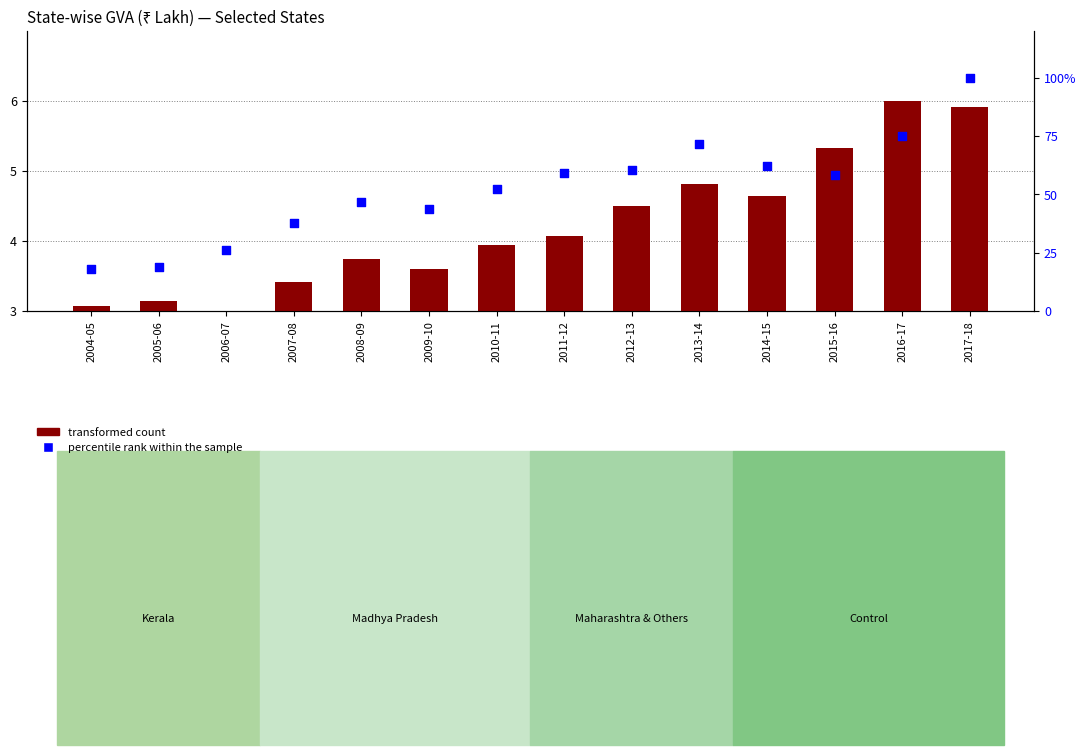

At how many categories does at least one series exceed 82?

1